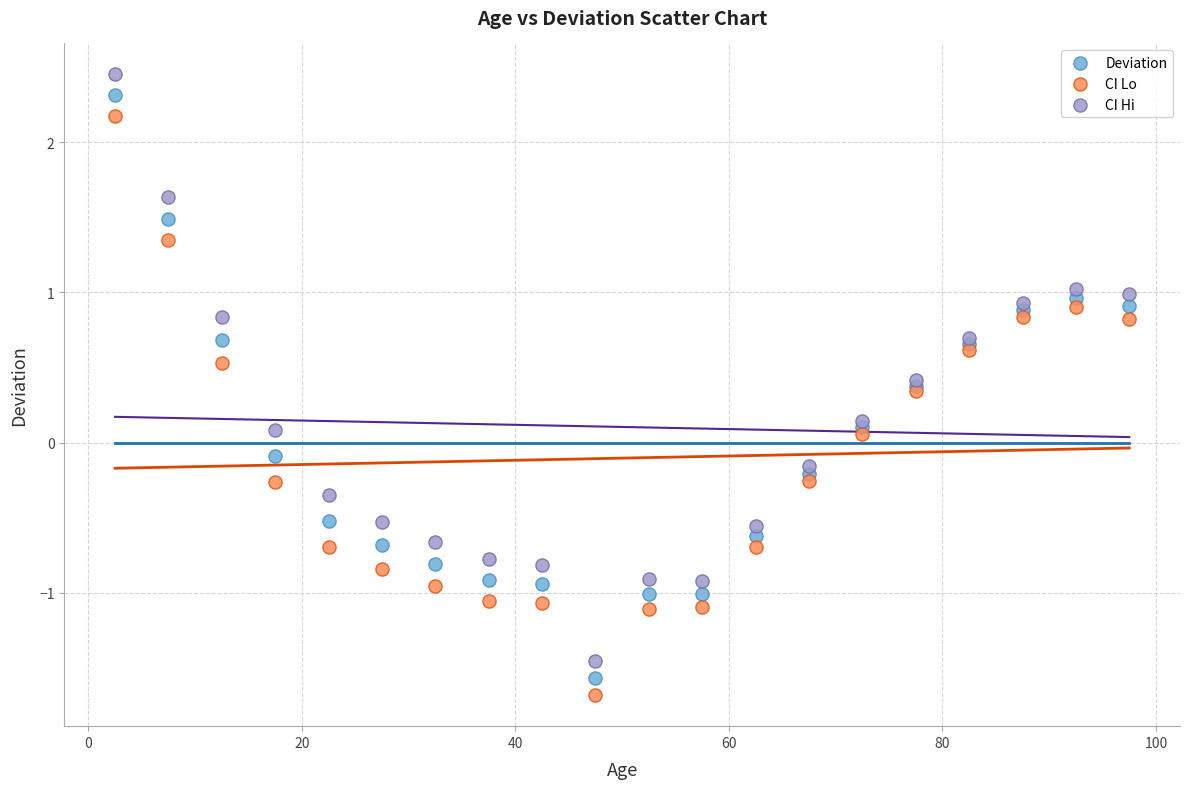

Which series has the largest Y range (max minus min)?

CI Hi